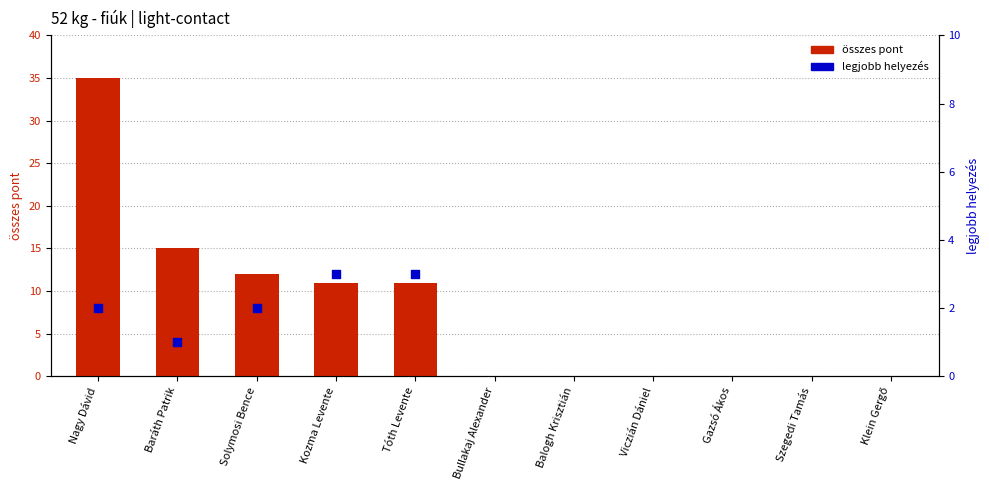

Which has a higher value, Klein Gergő or Baráth Patrik?

Baráth Patrik